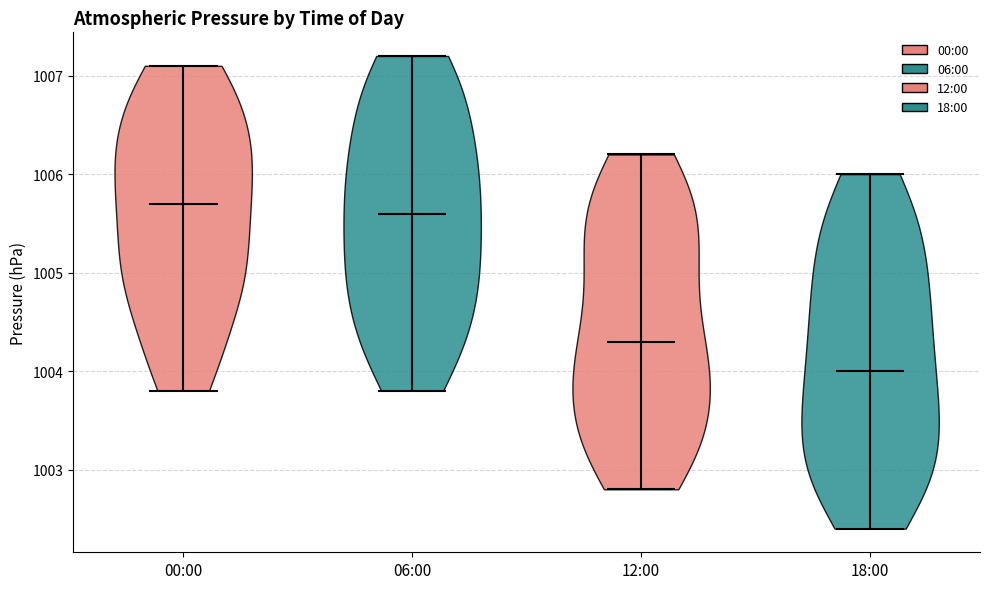

What is the lowest point the violin for 06:00 reaches on the y-axis? The values are not printed on the chart, so give them approximately, as read against the axis.

1003.8